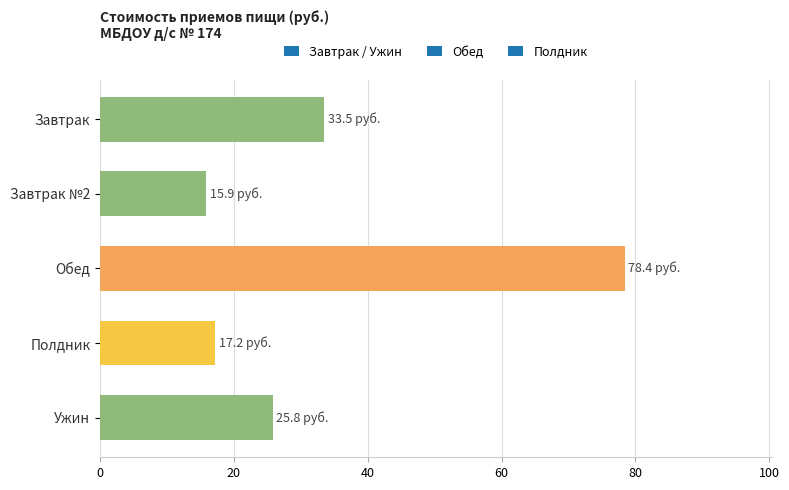

What is the maximum value shown in the chart?

78.4